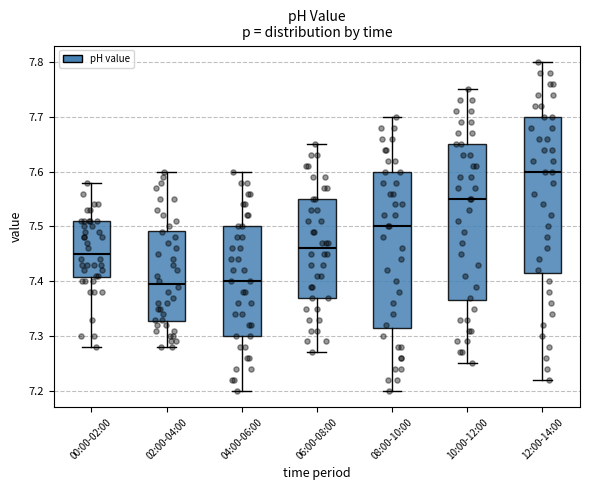

Reading left to right, read every box against the y-axis: the position of its median line, the range the box covers, and the ends of its whiskers. The values are not printed on the chart, so give them approximately, as read against the axis.

00:00-02:00: median 7.45, box 7.41 to 7.51, whiskers 7.28 to 7.58
02:00-04:00: median 7.40, box 7.33 to 7.49, whiskers 7.28 to 7.60
04:00-06:00: median 7.40, box 7.30 to 7.50, whiskers 7.20 to 7.60
06:00-08:00: median 7.46, box 7.37 to 7.55, whiskers 7.27 to 7.65
08:00-10:00: median 7.50, box 7.32 to 7.60, whiskers 7.20 to 7.70
10:00-12:00: median 7.55, box 7.37 to 7.65, whiskers 7.25 to 7.75
12:00-14:00: median 7.60, box 7.42 to 7.70, whiskers 7.22 to 7.80